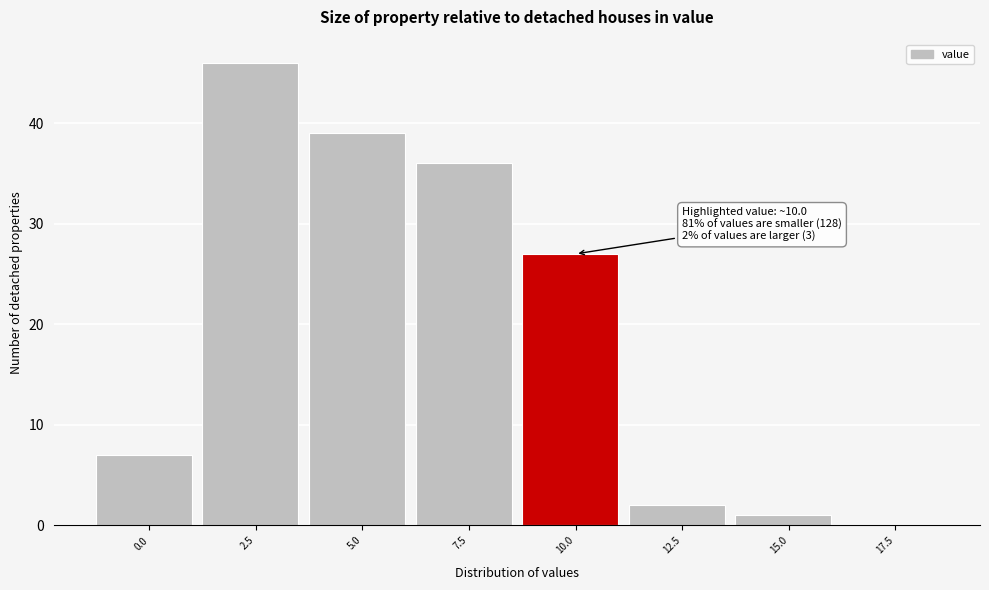

Reading left to right, what are all the values shown in this chart?

0.0=7	2.5=46	5.0=39	7.5=36	10.0=27	12.5=2	15.0=1	17.5=0